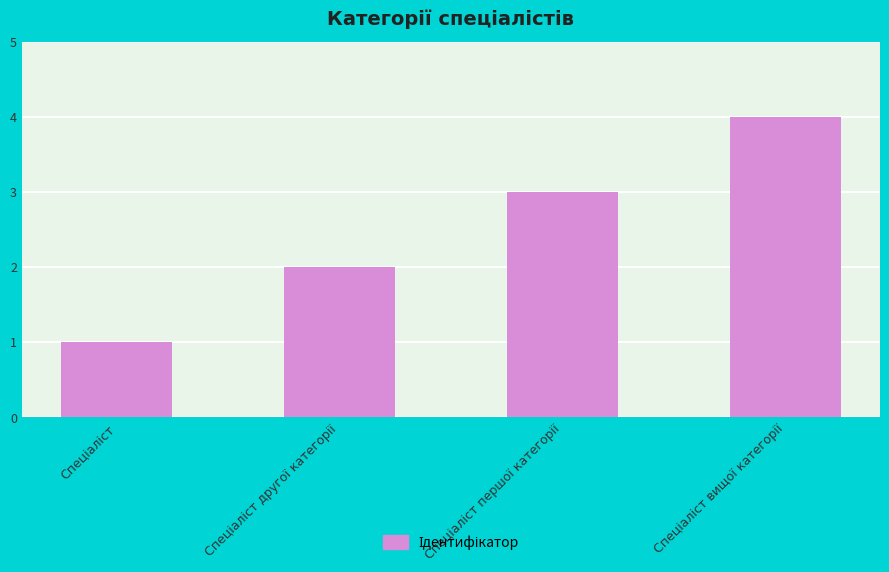

How many bars are there in total?

4